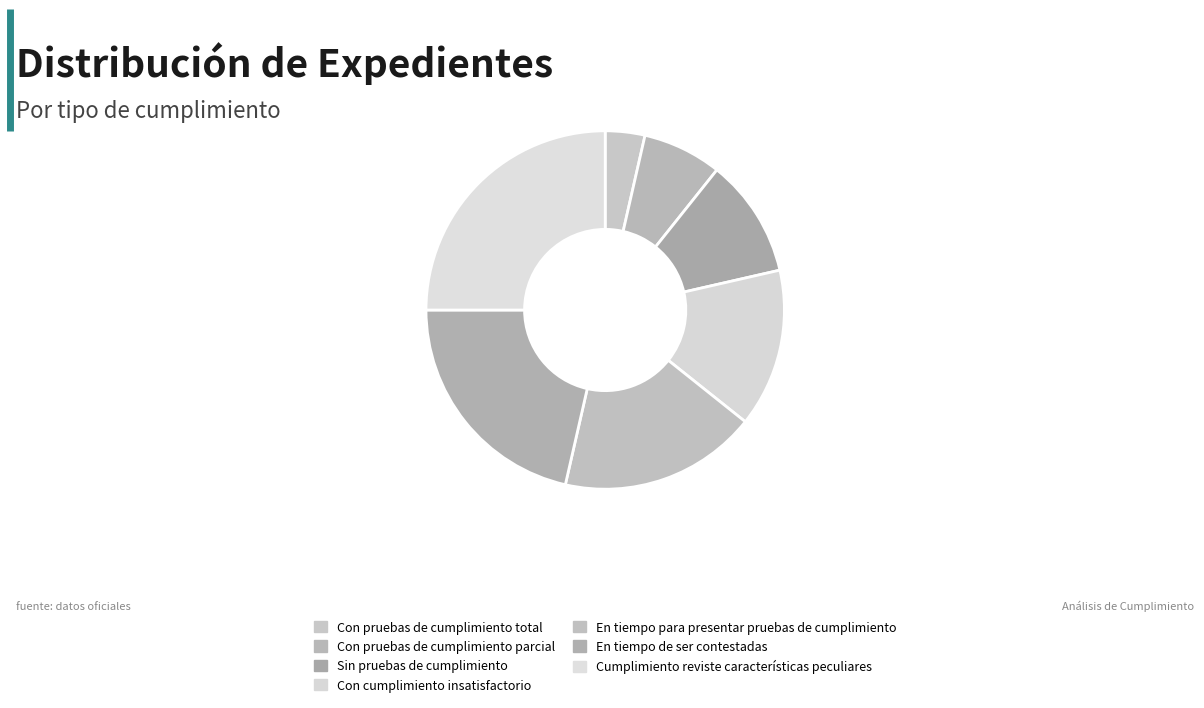

Count the number of slices in the pie.

7